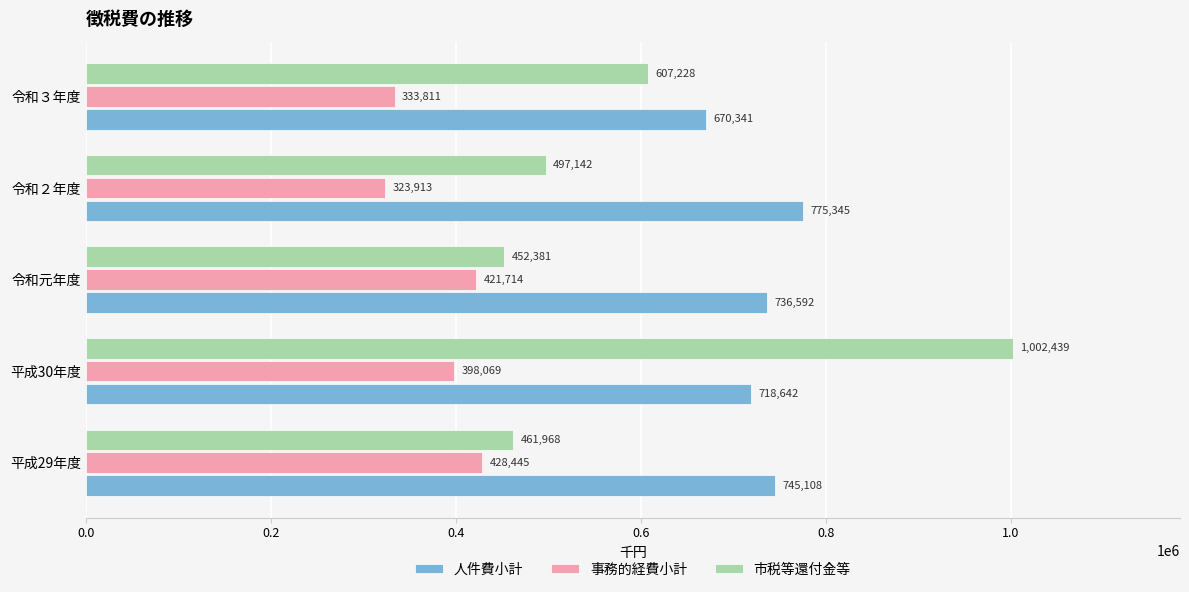

True or false: 人件費小計 has a value of 327682 at 令和元年度.

False